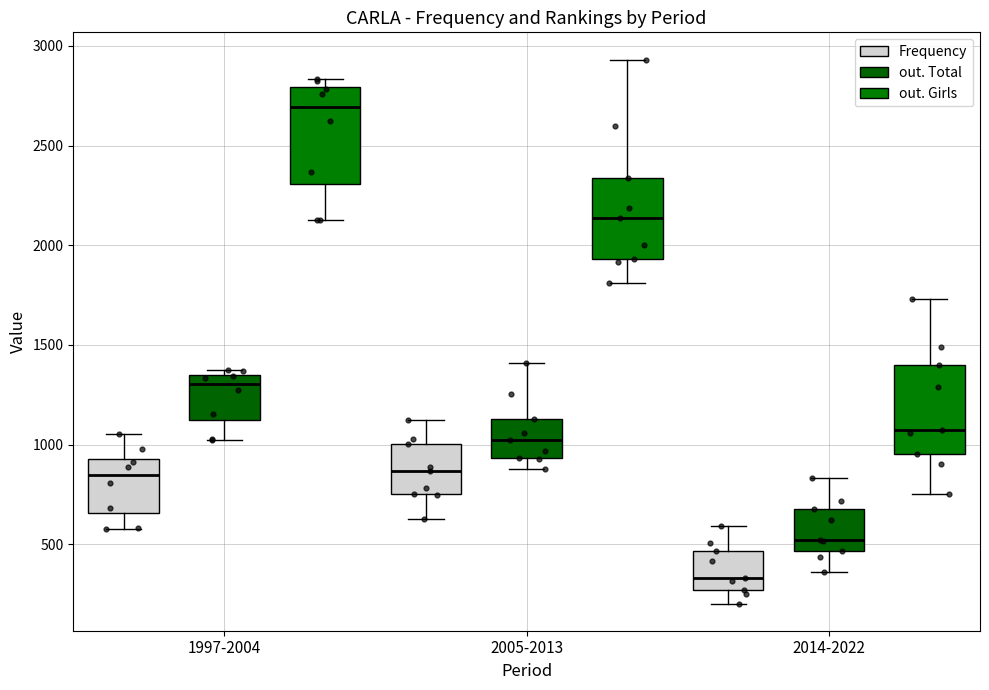

Where does the upper whisker of the box for 2014-2022 (out. Girls) end on the y-axis? The values are not printed on the chart, so give them approximately, as read against the axis.

1750